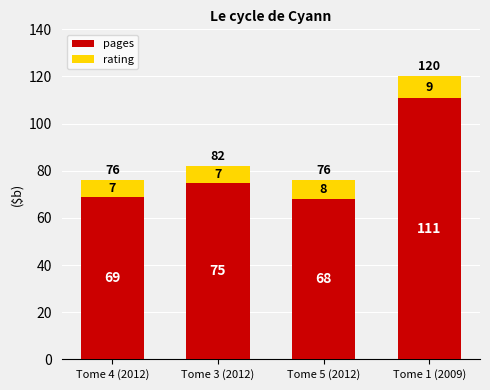

Where is pages nearest to the value 89?

Tome 3 (2012)